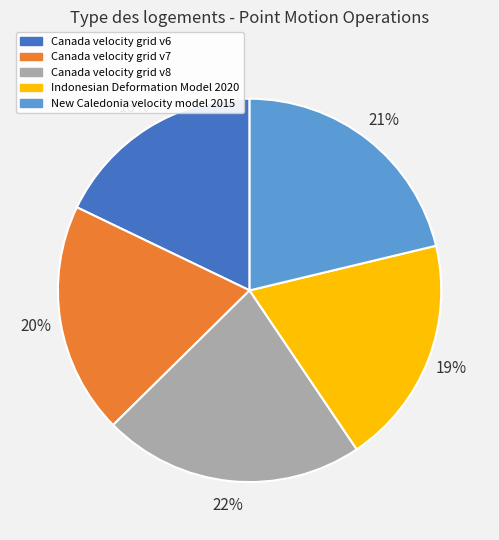

How many slices are in this pie chart?

5